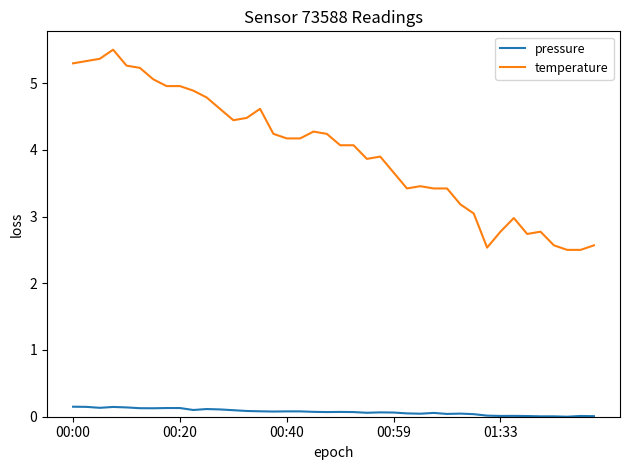

Count the number of categories in the chart.

40